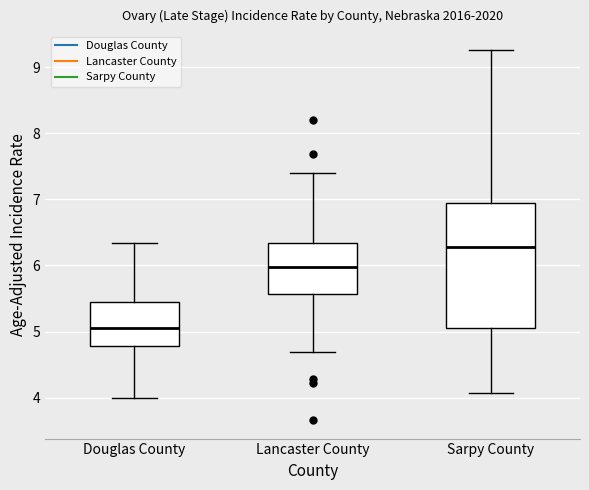

Reading left to right, transcribe this box plot: for each box, give where its median line is, the range the box spans, and where its two whiskers end, as read against the y-axis. The values are not printed on the chart, so give them approximately, as read against the axis.

Douglas County: median 5.1, box 4.8 to 5.4, whiskers 4.0 to 6.3
Lancaster County: median 6.0, box 5.6 to 6.3, whiskers 4.7 to 7.4
Sarpy County: median 6.3, box 5.1 to 6.9, whiskers 4.1 to 9.3